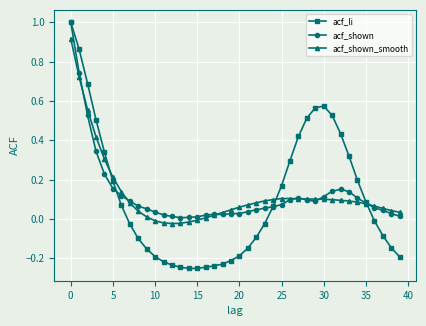

What is the maximum value shown in the chart?

1.0